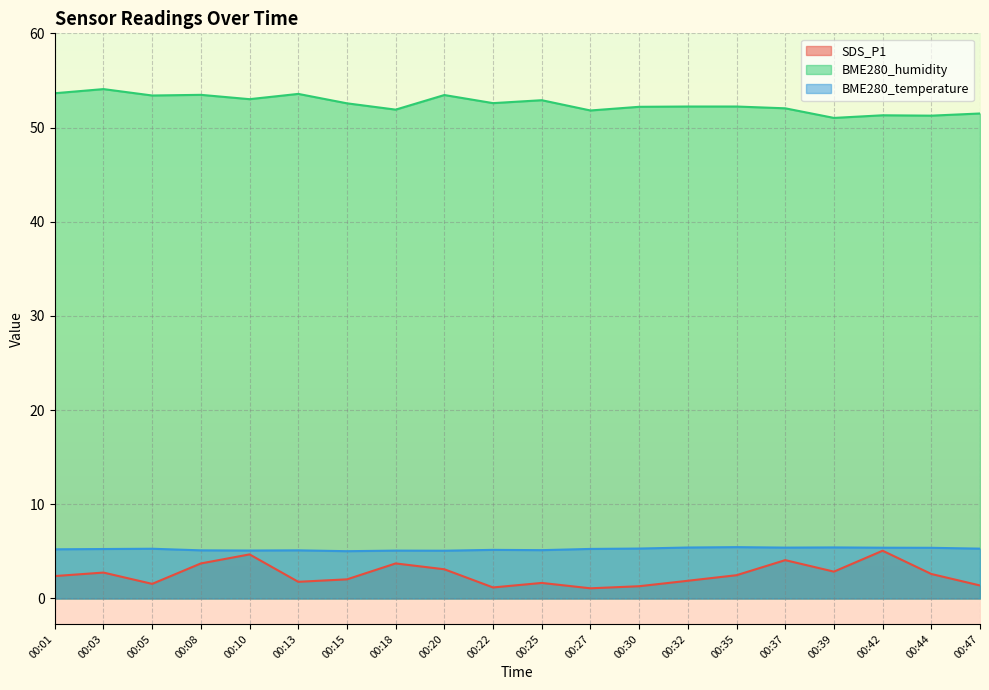

What is the value of the BME280_humidity point at the 1st from the left?

53.6